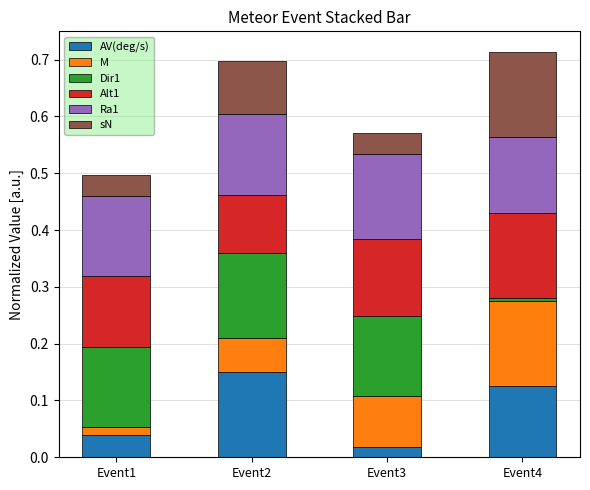

The AV(deg/s) series shows 0.1 at Event1. True or false?

False